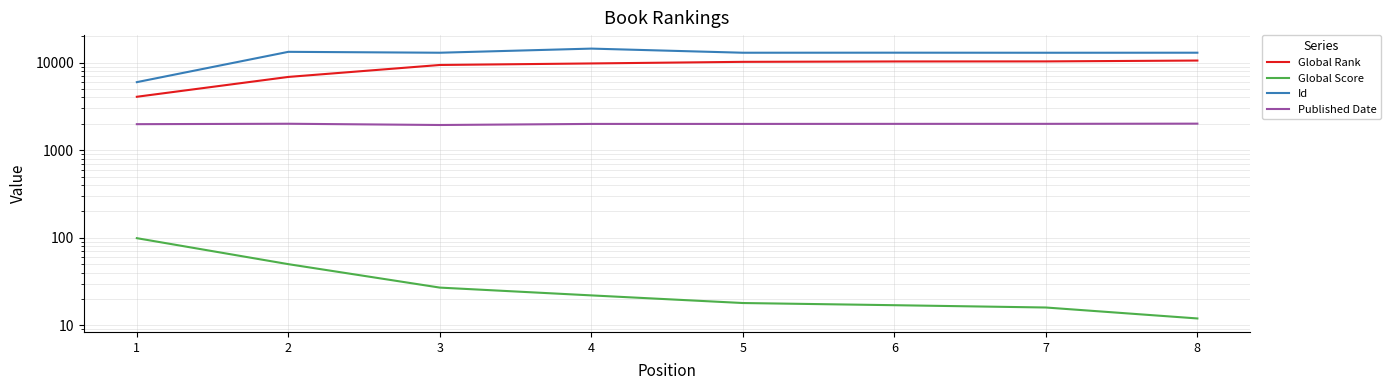

True or false: Id and Global Rank intersect in this chart.

False